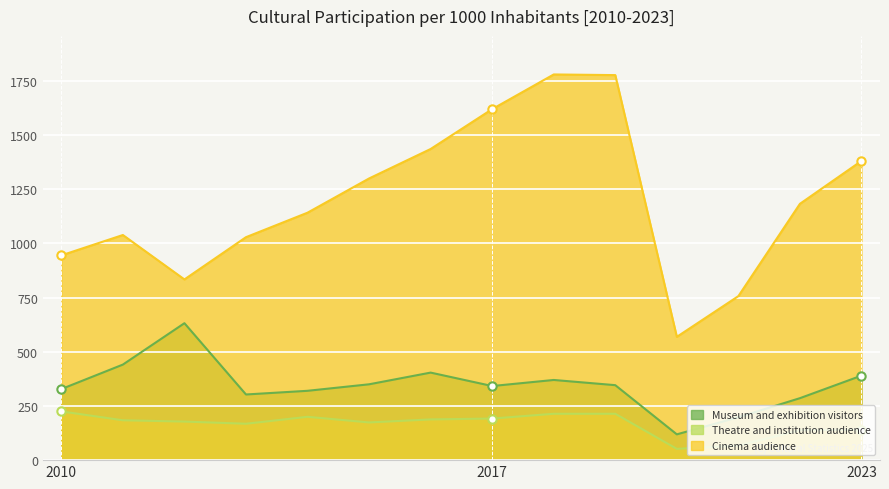

What is the value of the Cinema audience point at the 2nd from the left?

1039